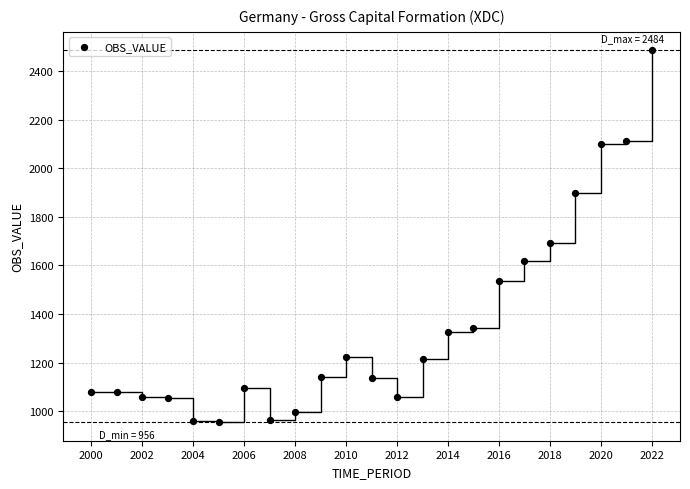

What is the range of X values (max minus min)?

22